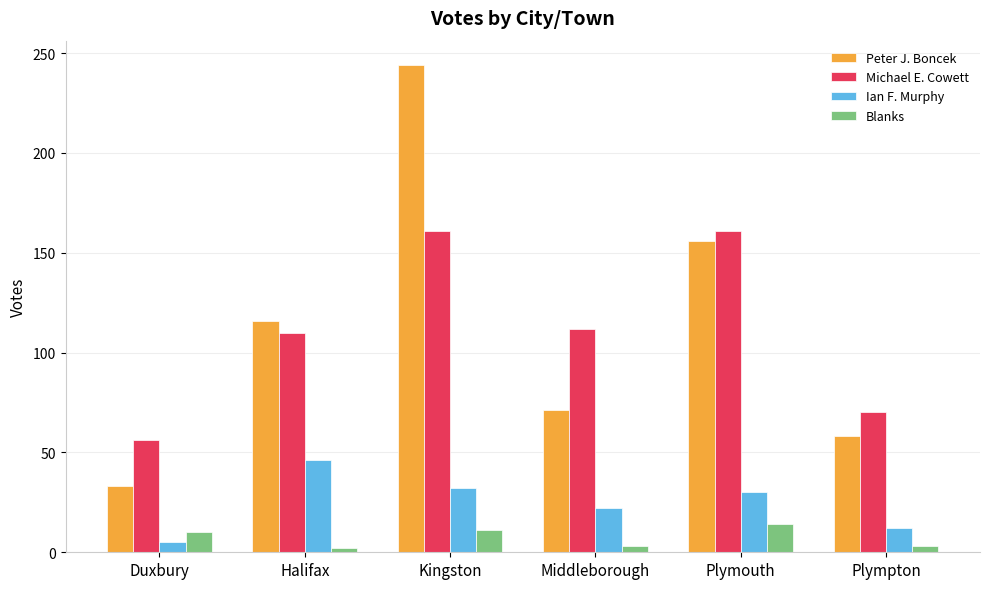

What is the difference between the second highest and minimum values in the Michael E. Cowett series?

105